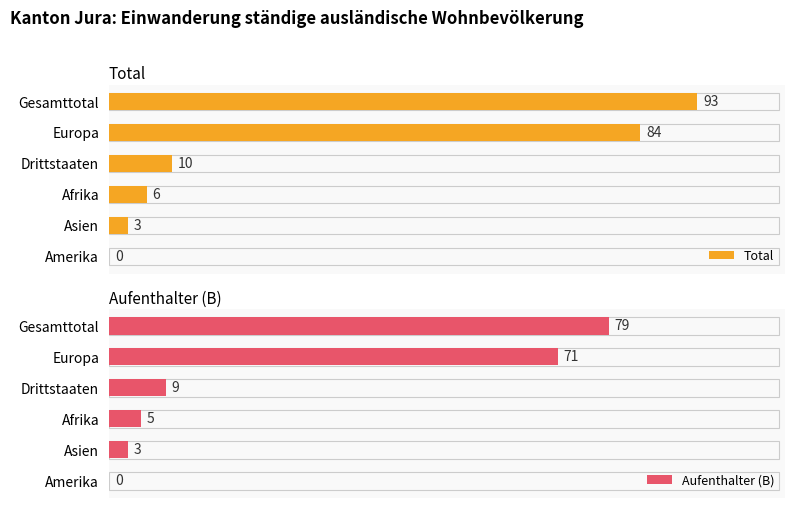

At which label does Total reach its peak?

Gesamttotal